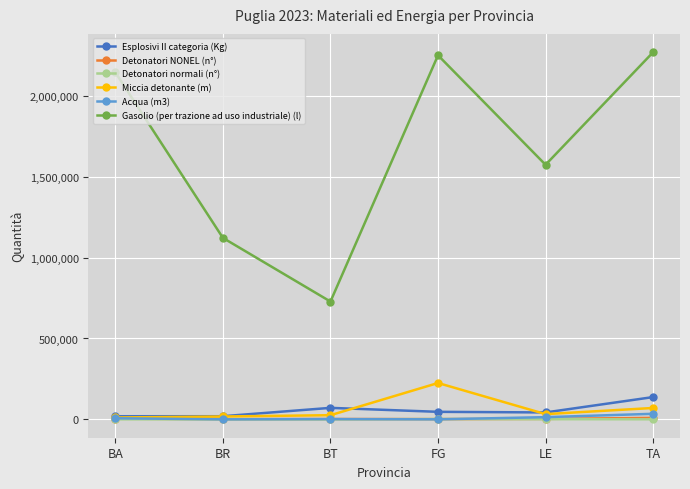

What are all the series names shown in the legend?

Esplosivi II categoria (Kg), Detonatori NONEL (n°), Detonatori normali (n°), Miccia detonante (m), Acqua (m3), Gasolio (per trazione ad uso industriale) (l)